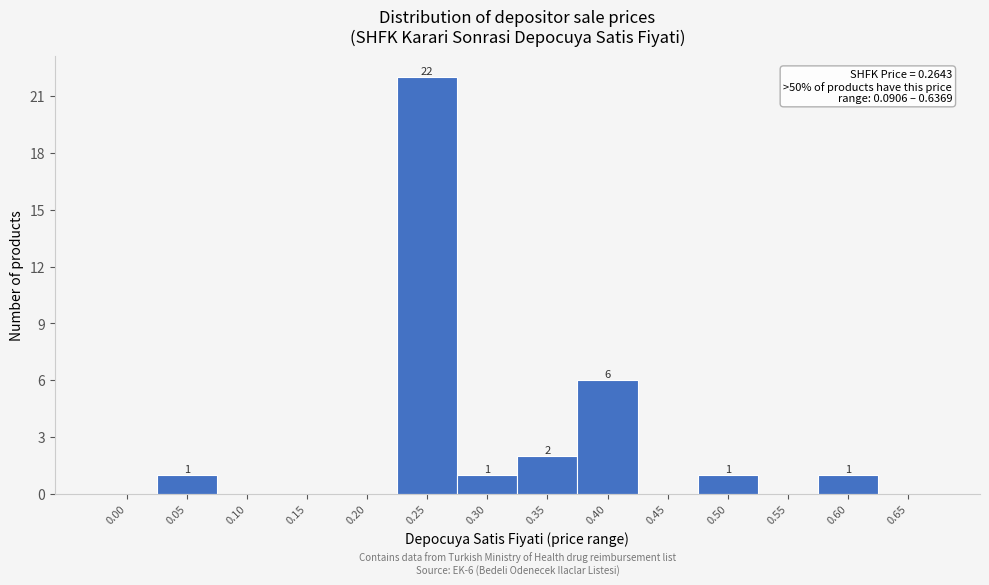

Reading right to left, what are all the values shown in this chart?

0.65=0	0.60=1	0.55=0	0.50=1	0.45=0	0.40=6	0.35=2	0.30=1	0.25=22	0.20=0	0.15=0	0.10=0	0.05=1	0.00=0